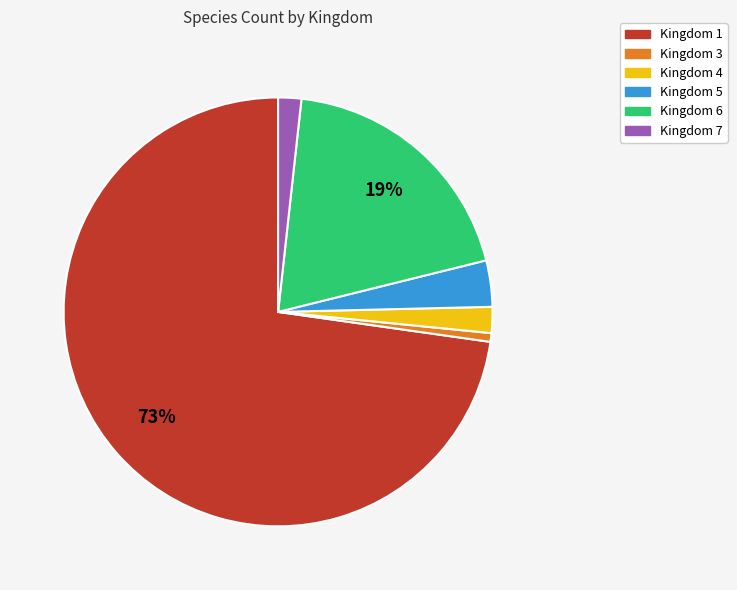

To the nearest percent, what is the difference between the largest and smallest slice percentages?

72%